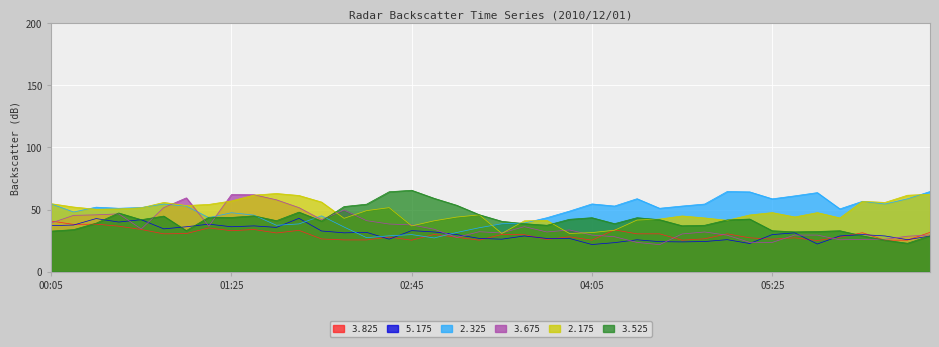

What is the sum of all 3.525 values?

1648.3